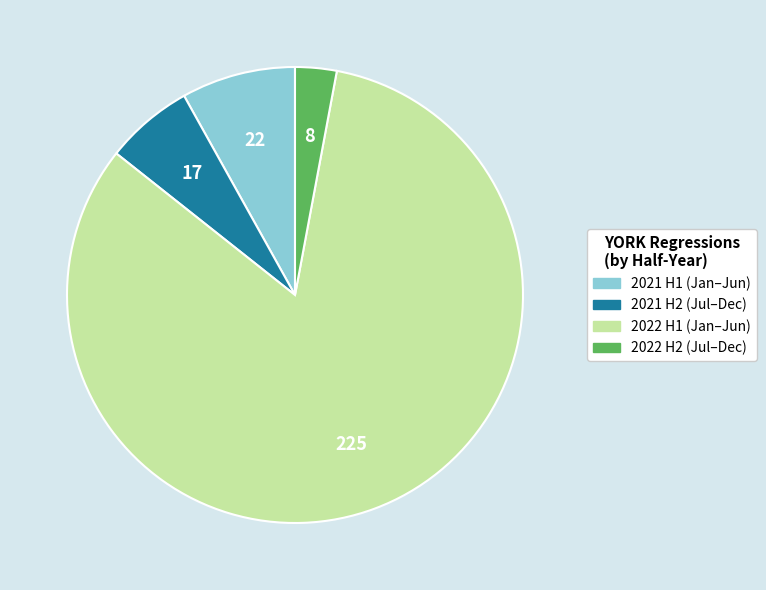

Is there a majority slice in this chart?

Yes